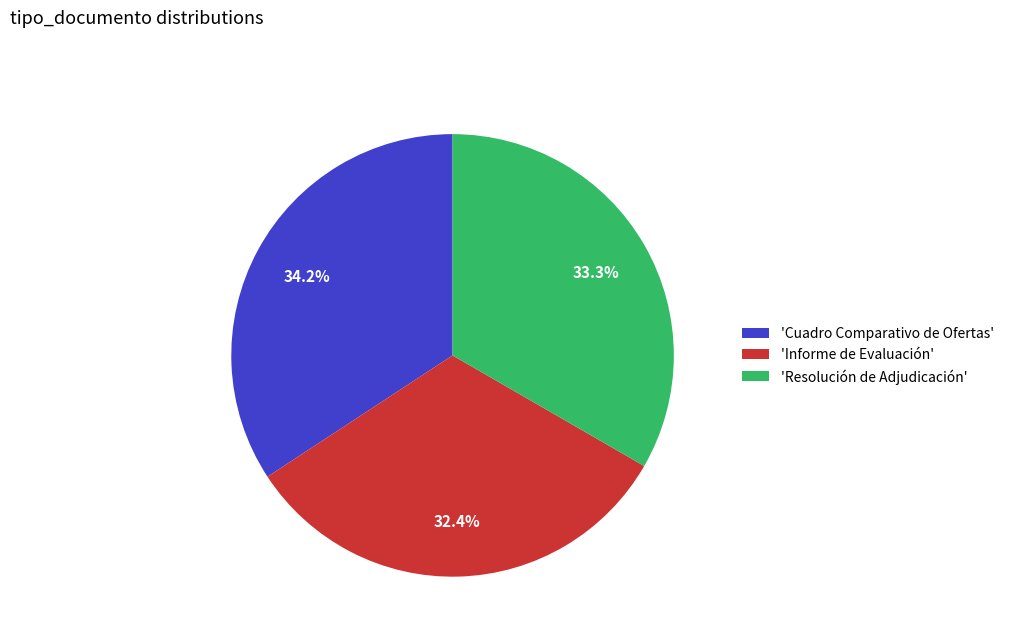

What is the total percentage of 'Resolución de Adjudicación' and 'Informe de Evaluación'?

65.8%